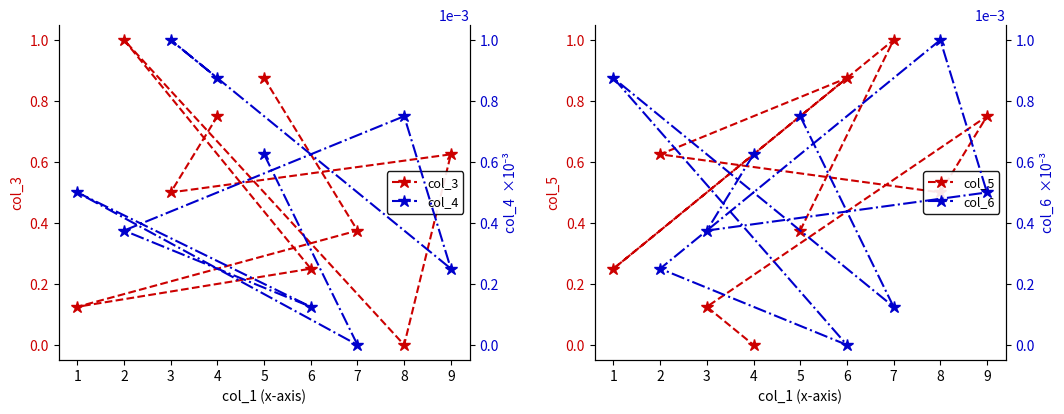

The value of col_5 at 4 is 0.4. True or false?

False